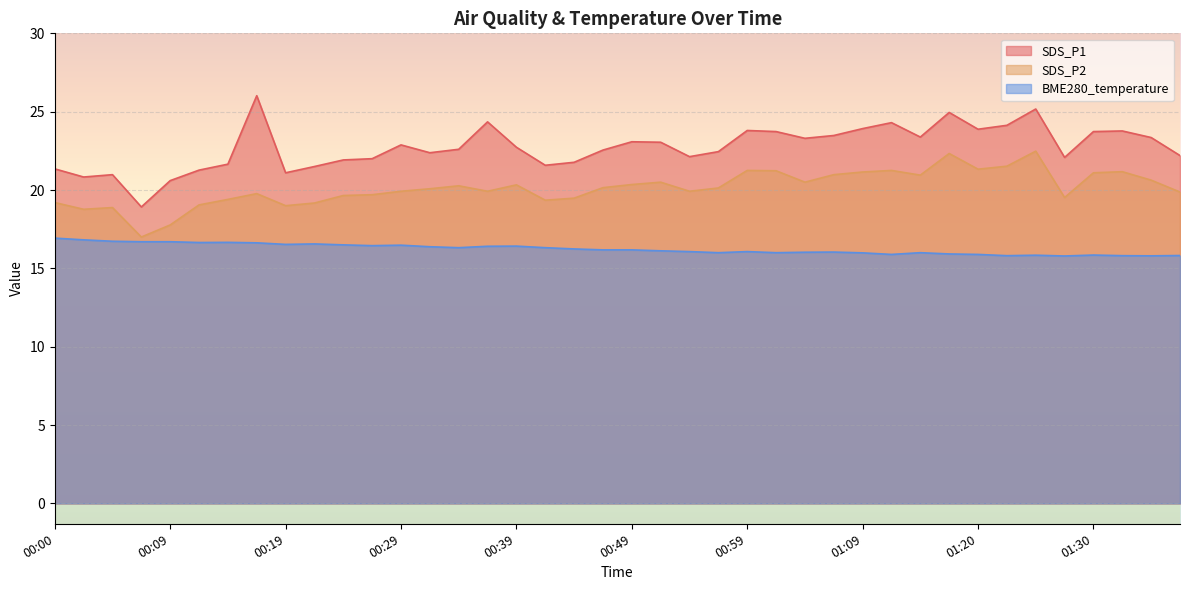

Reading left to right, what are all the values shown in this chart?

SDS_P1: 00:00=21.4	00:02=20.8	00:05=21.0	00:07=18.9	00:09=20.6	00:12=21.3	00:14=21.6	00:17=26.0	00:19=21.1	00:22=21.5	00:24=21.9	00:27=22.0	00:29=22.9	00:32=22.4	00:34=22.6	00:36=24.4	00:39=22.7	00:41=21.6	00:44=21.8	00:46=22.6	00:49=23.1	00:51=23.1	00:54=22.1	00:56=22.4	00:59=23.8	01:01=23.7	01:04=23.3	01:06=23.5	01:09=23.9	01:11=24.3	01:14=23.4	01:17=24.9	01:20=23.9	01:22=24.1	01:25=25.2	01:27=22.1	01:30=23.7	01:32=23.8	01:35=23.4	01:37=22.2
SDS_P2: 00:00=19.2	00:02=18.8	00:05=18.9	00:07=17.0	00:09=17.8	00:12=19.1	00:14=19.4	00:17=19.8	00:19=19.0	00:22=19.2	00:24=19.6	00:27=19.7	00:29=19.9	00:32=20.1	00:34=20.3	00:36=19.9	00:39=20.3	00:41=19.4	00:44=19.5	00:46=20.1	00:49=20.4	00:51=20.5	00:54=19.9	00:56=20.1	00:59=21.2	01:01=21.2	01:04=20.5	01:06=21.0	01:09=21.1	01:11=21.2	01:14=20.9	01:17=22.3	01:20=21.3	01:22=21.5	01:25=22.5	01:27=19.5	01:30=21.1	01:32=21.2	01:35=20.6	01:37=19.9
BME280_temperature: 00:00=16.9	00:02=16.8	00:05=16.7	00:07=16.7	00:09=16.7	00:12=16.6	00:14=16.7	00:17=16.6	00:19=16.5	00:22=16.6	00:24=16.5	00:27=16.4	00:29=16.5	00:32=16.4	00:34=16.3	00:36=16.4	00:39=16.4	00:41=16.3	00:44=16.2	00:46=16.2	00:49=16.2	00:51=16.1	00:54=16.1	00:56=16.0	00:59=16.1	01:01=16.0	01:04=16.0	01:06=16.0	01:09=16.0	01:11=15.9	01:14=16.0	01:17=15.9	01:20=15.9	01:22=15.8	01:25=15.8	01:27=15.8	01:30=15.8	01:32=15.8	01:35=15.8	01:37=15.8